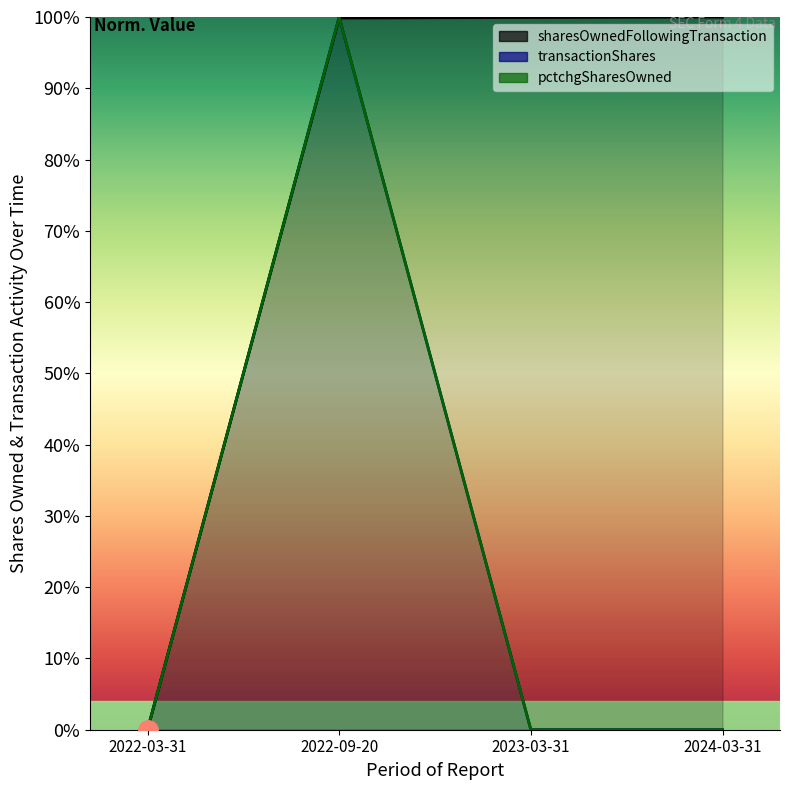

What is the average value of the pctchgSharesOwned series?

25.0